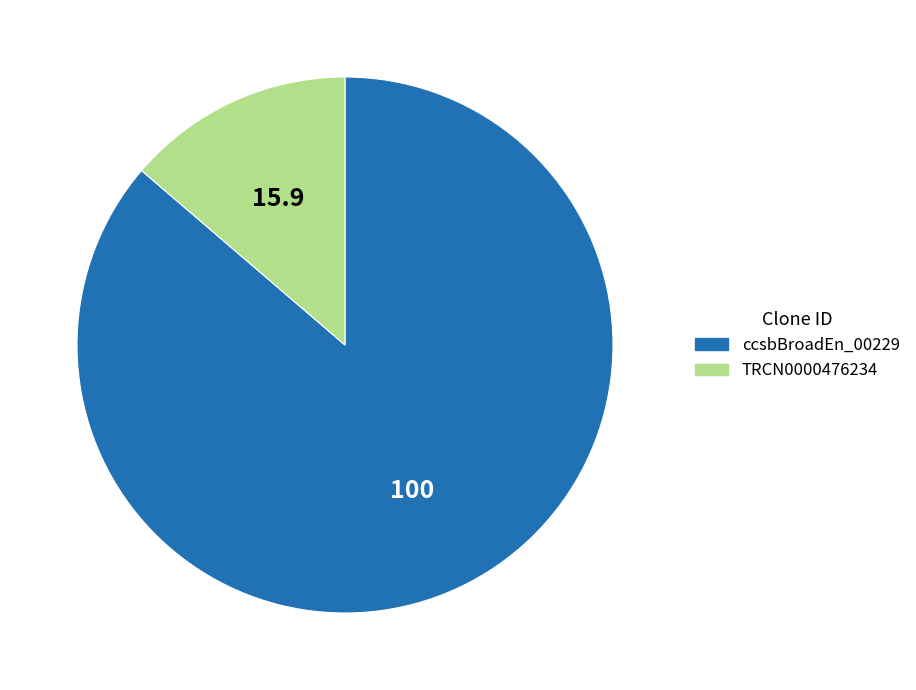

Between TRCN0000476234 and ccsbBroadEn_00229, which is larger?

ccsbBroadEn_00229